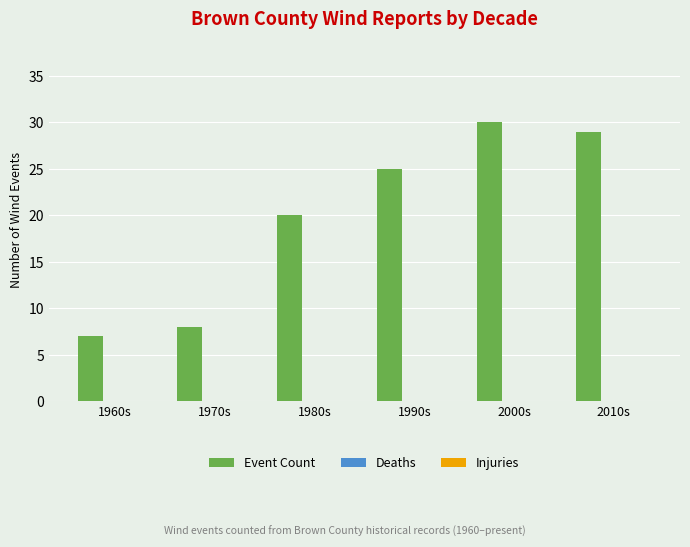

What is the ratio of the value at 1980s to the value at 1970s?

2.5